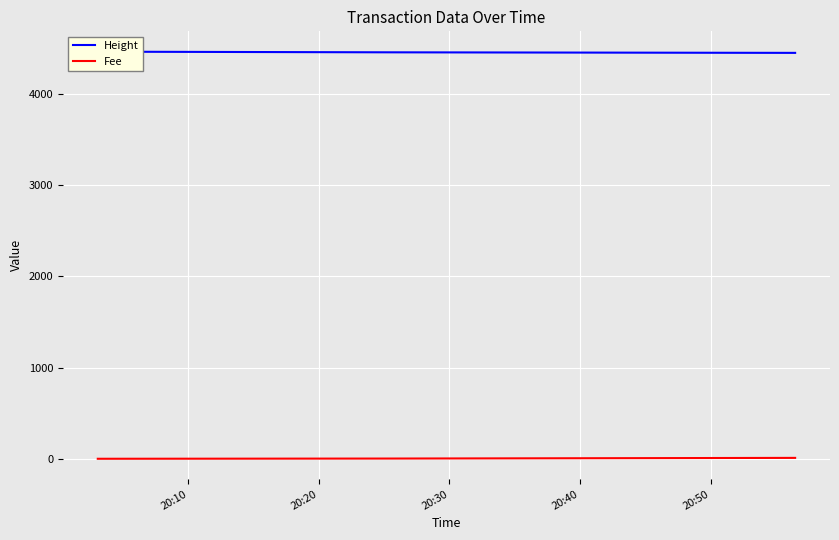

How many data points does each series have?

3